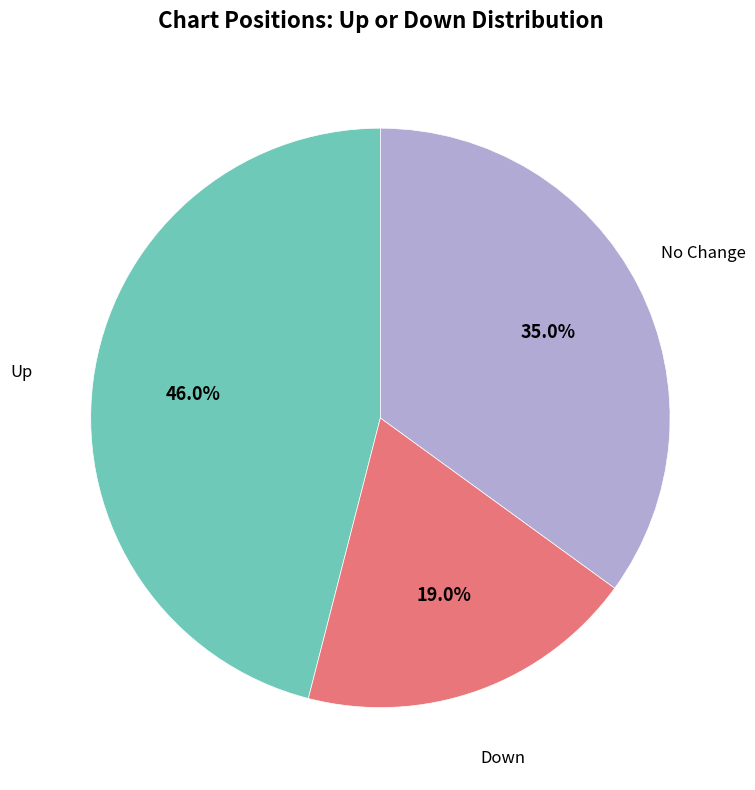

Does any single category account for the majority?

No